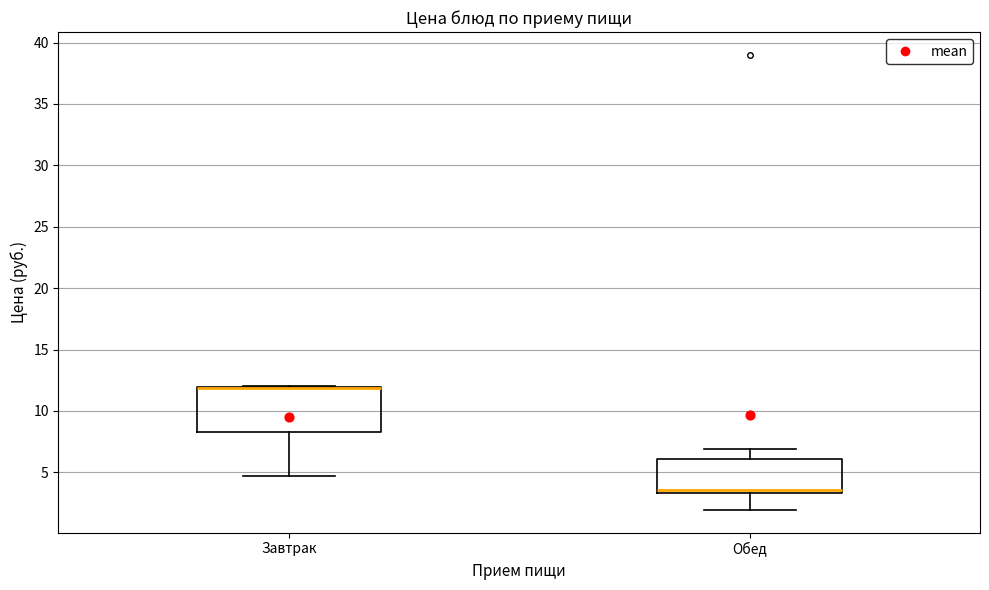

Comparing the boxes themselves (not the whiskers), which one is the tallest?

Завтрак